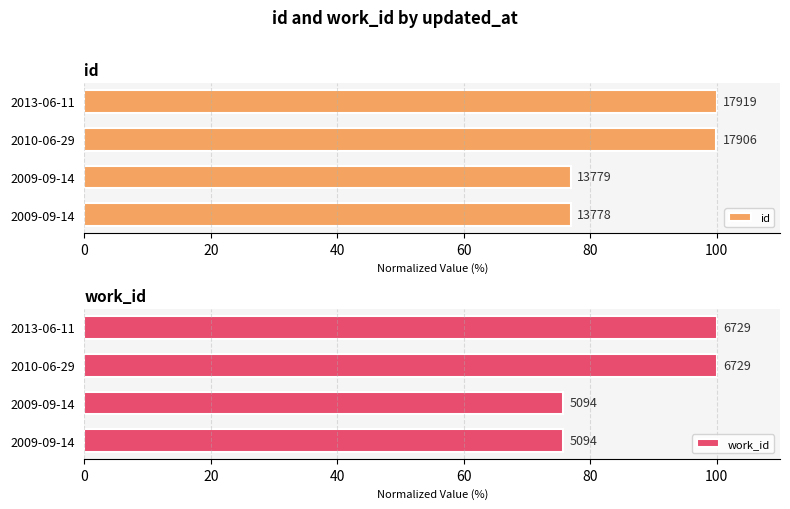

What is the smallest value displayed?

75.7